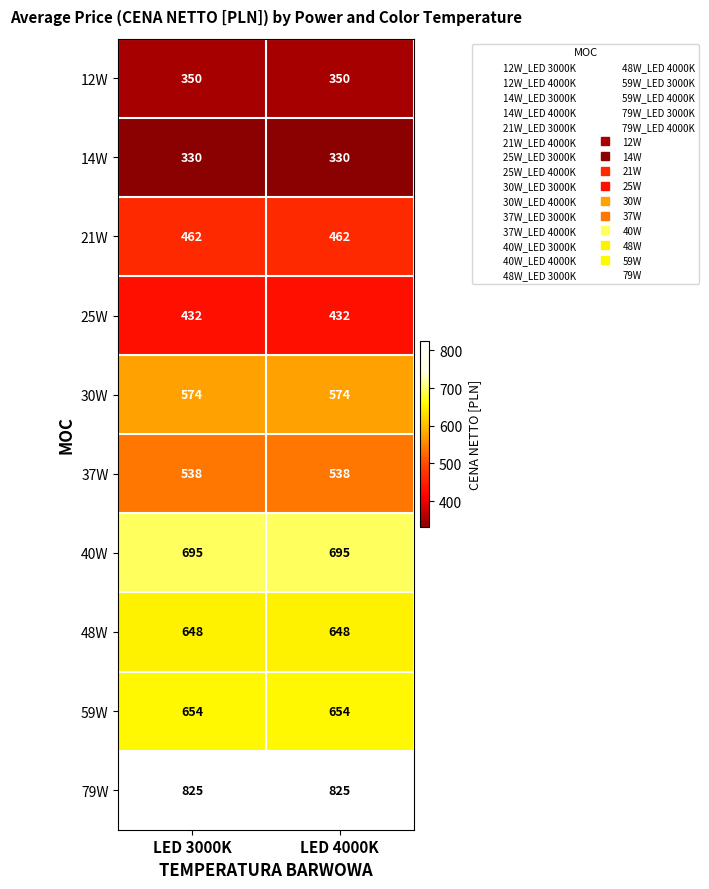

What is the difference between the highest and lowest values at LED 3000K?

495